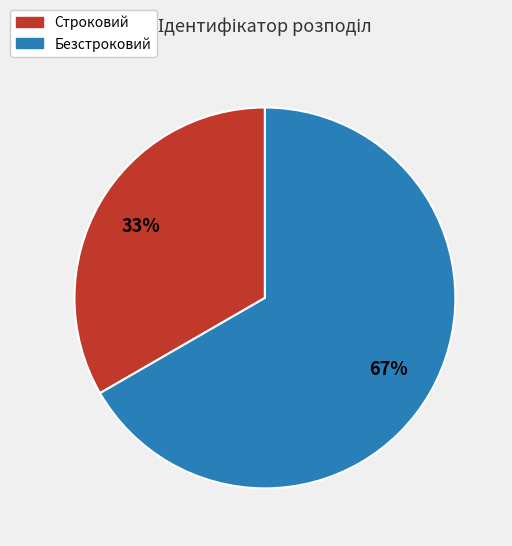

Which category has the biggest portion of the pie?

Безстроковий